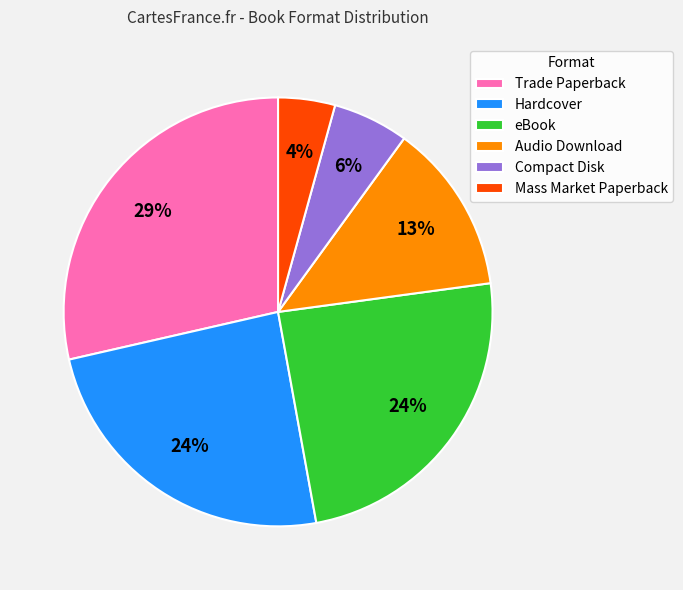

Which slice is the smallest?

Mass Market Paperback